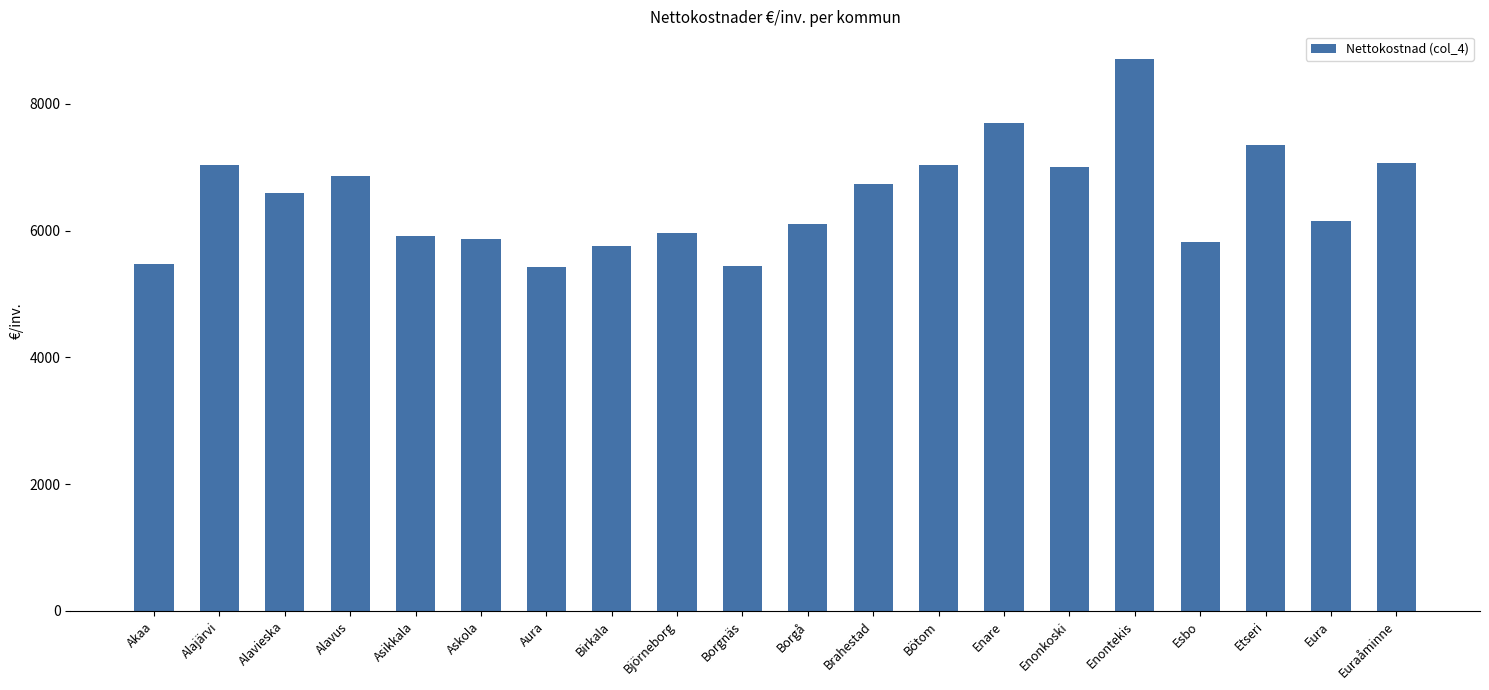

What is the label of the 19th bar from the right?

Alajärvi